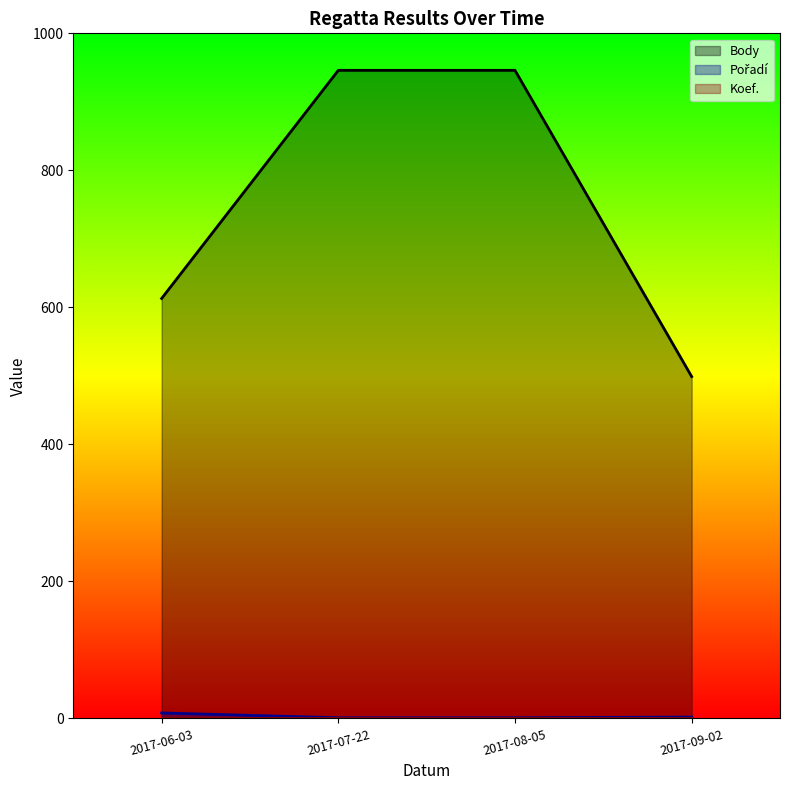

True or false: Body and Pořadí intersect in this chart.

False